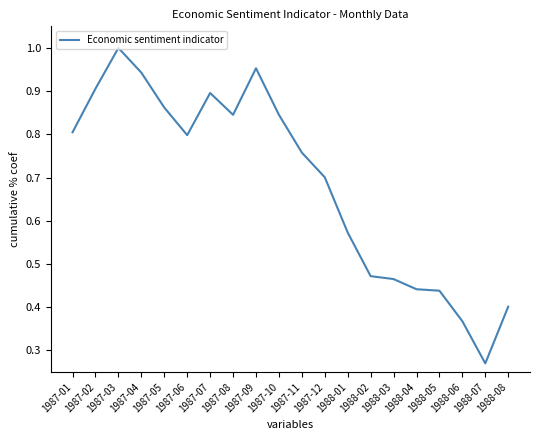

How many lines are shown in the chart?

1